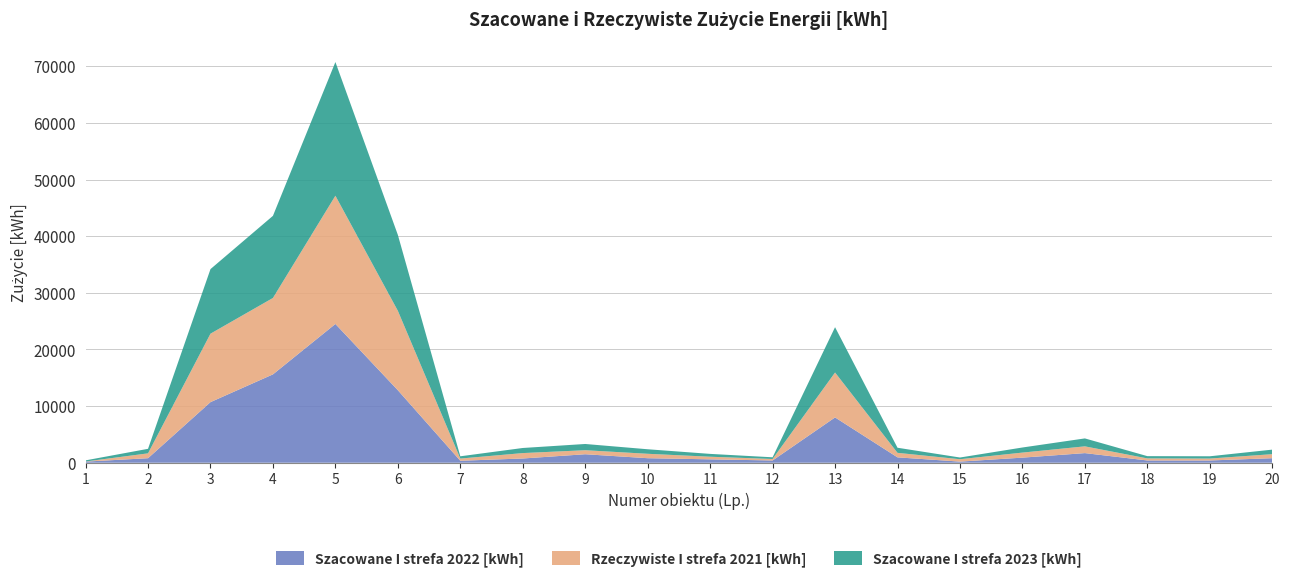

The value of Szacowane I strefa 2022 [kWh] at 13 is 8000. True or false?

True